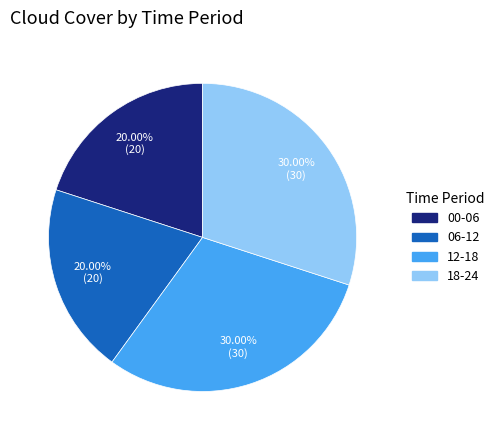

Does 00-06 represent more than half of the total?

No